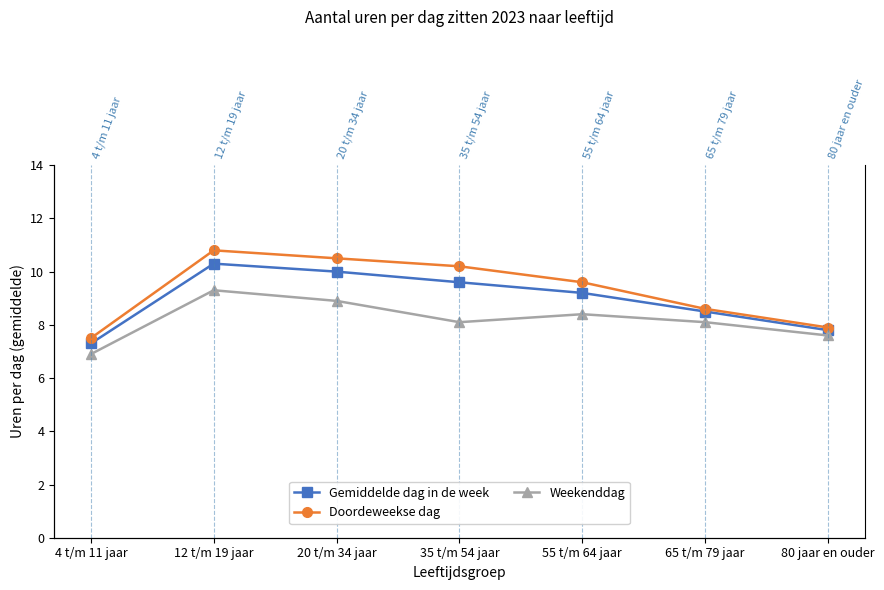

What is the difference between the Gemiddelde dag in de week values at 35 t/m 54 jaar and 12 t/m 19 jaar?

0.7